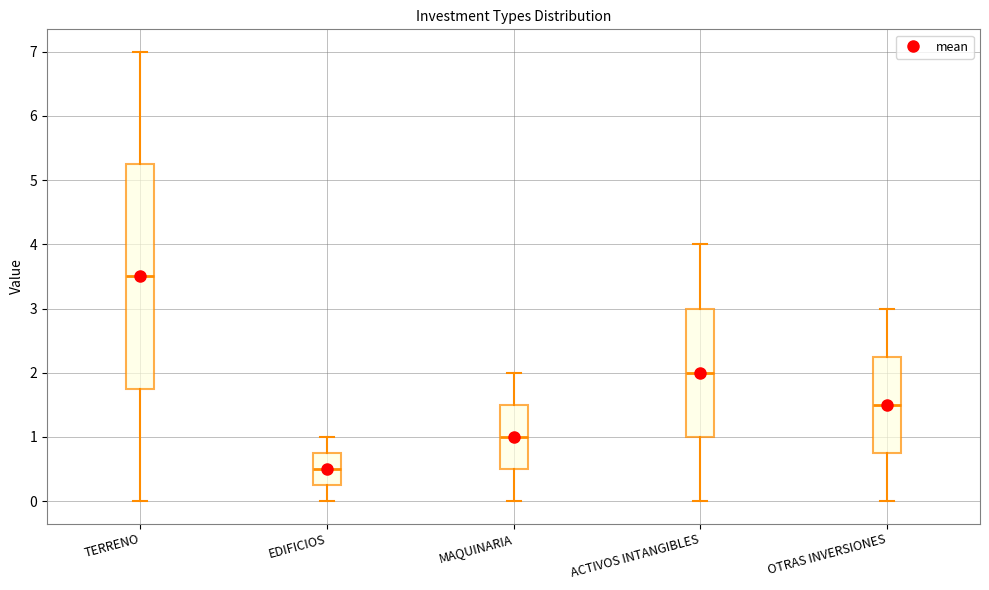

Reading left to right, transcribe this box plot: for each box, give where its median line is, the range the box spans, and where its two whiskers end, as read against the y-axis. The values are not printed on the chart, so give them approximately, as read against the axis.

TERRENO: median 3.5, box 1.8 to 5.3, whiskers 0.0 to 7.0
EDIFICIOS: median 0.5, box 0.3 to 0.8, whiskers 0.0 to 1.0
MAQUINARIA: median 1.0, box 0.5 to 1.5, whiskers 0.0 to 2.0
ACTIVOS INTANGIBLES: median 2.0, box 1.0 to 3.0, whiskers 0.0 to 4.0
OTRAS INVERSIONES: median 1.5, box 0.8 to 2.3, whiskers 0.0 to 3.0